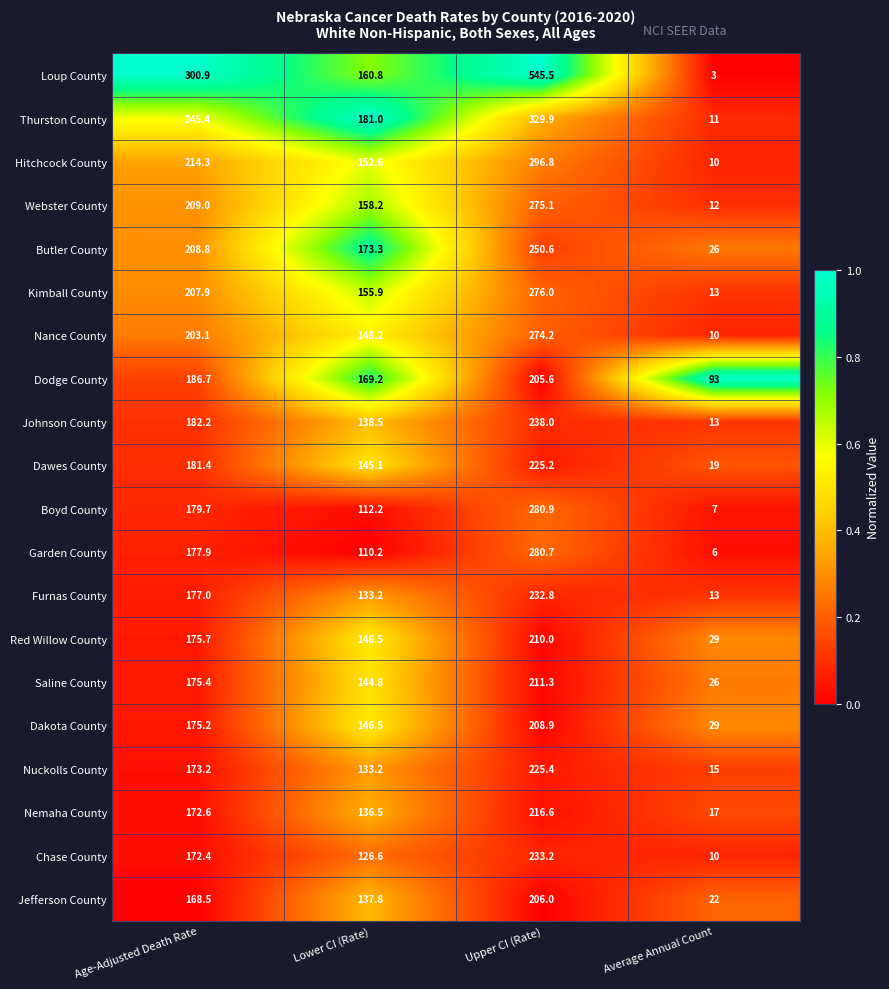

List the series in order of their peak value, lowest first.

Dodge County, Jefferson County, Dakota County, Red Willow County, Saline County, Nemaha County, Dawes County, Nuckolls County, Furnas County, Chase County, Johnson County, Butler County, Nance County, Webster County, Kimball County, Garden County, Boyd County, Hitchcock County, Thurston County, Loup County